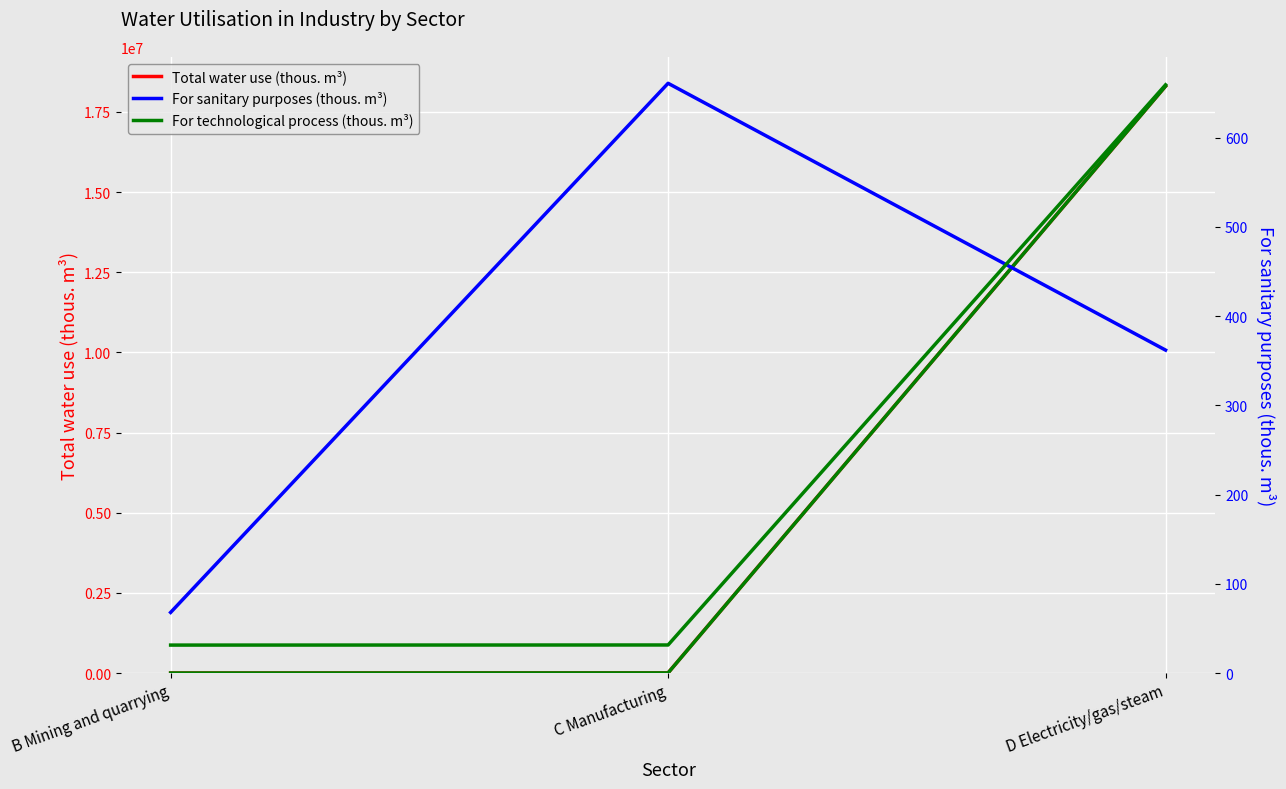

What is the difference between the maximum and second lowest values in the For sanitary purposes (thous. m³) series?

299.0